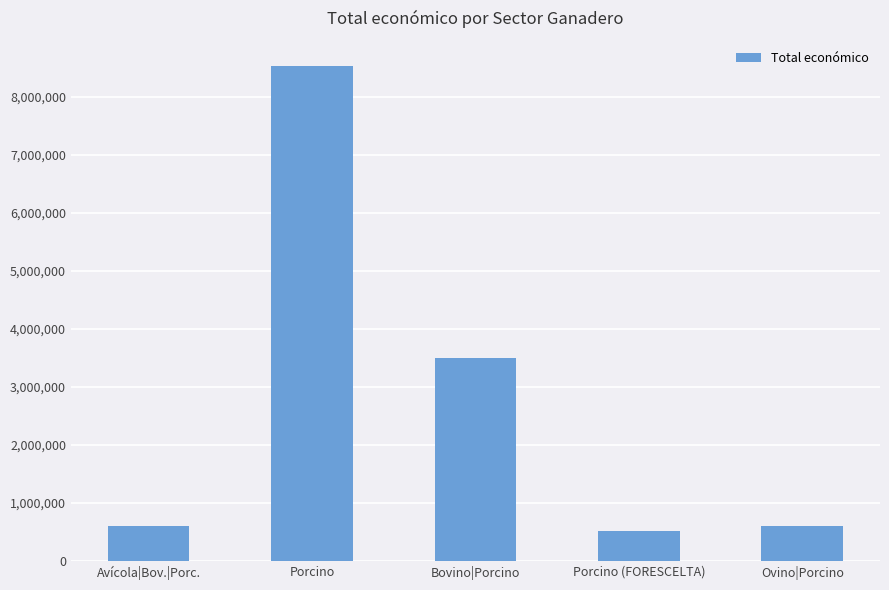

What is the value of the 2nd bar from the left?

8543844